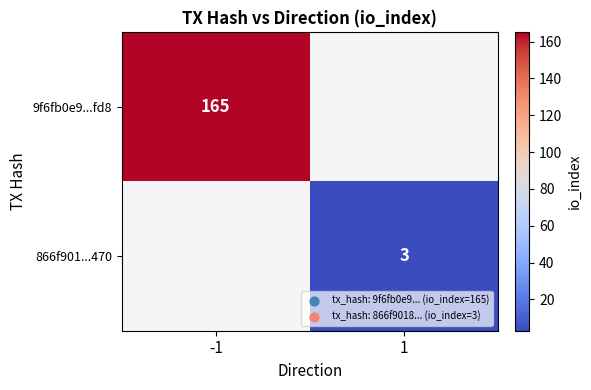

The 866f901...470 series shows 3 at 1. True or false?

True